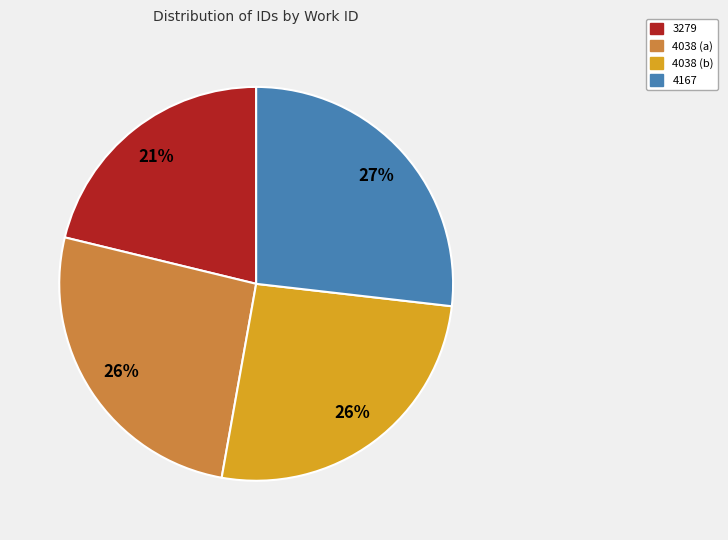

How many slices are in this pie chart?

4